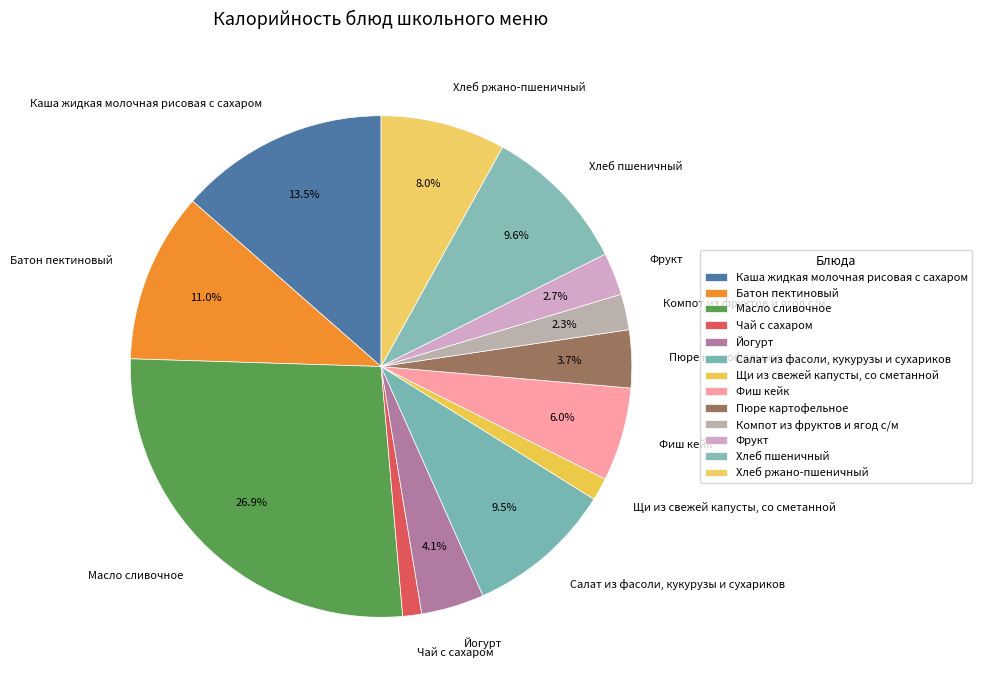

What is the largest slice in the pie chart?

Масло сливочное